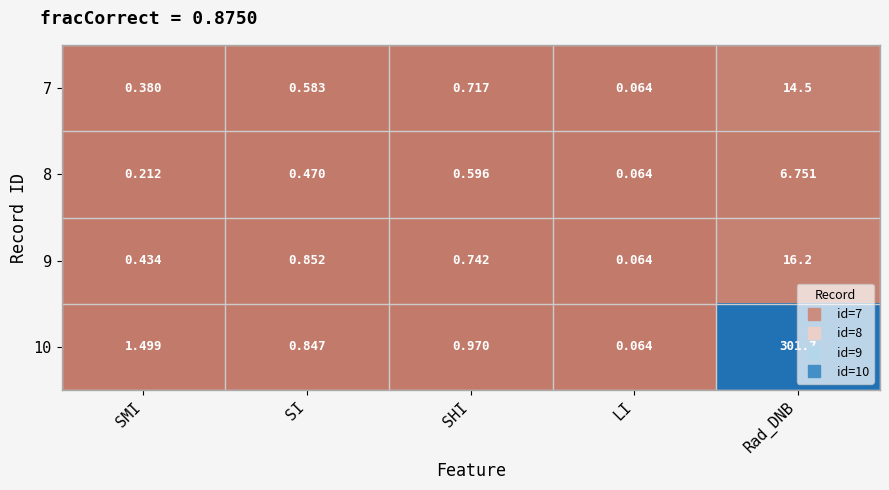

Which series changed the most between SMI and LI?

10